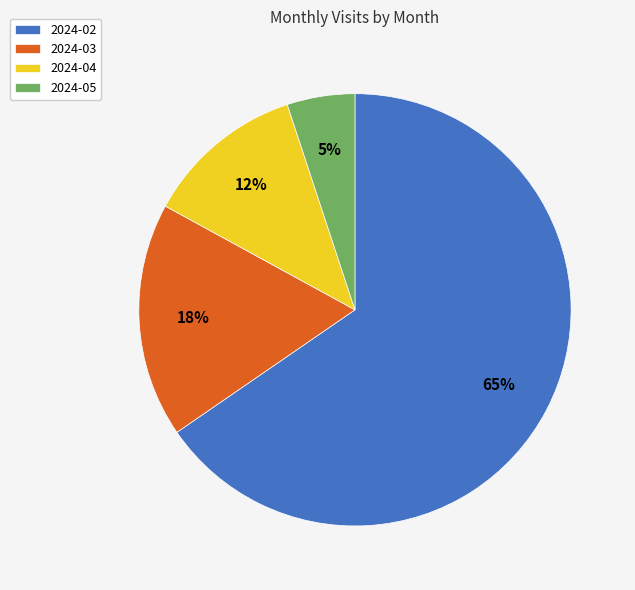

Does 2024-03 account for over 50% of the chart?

No